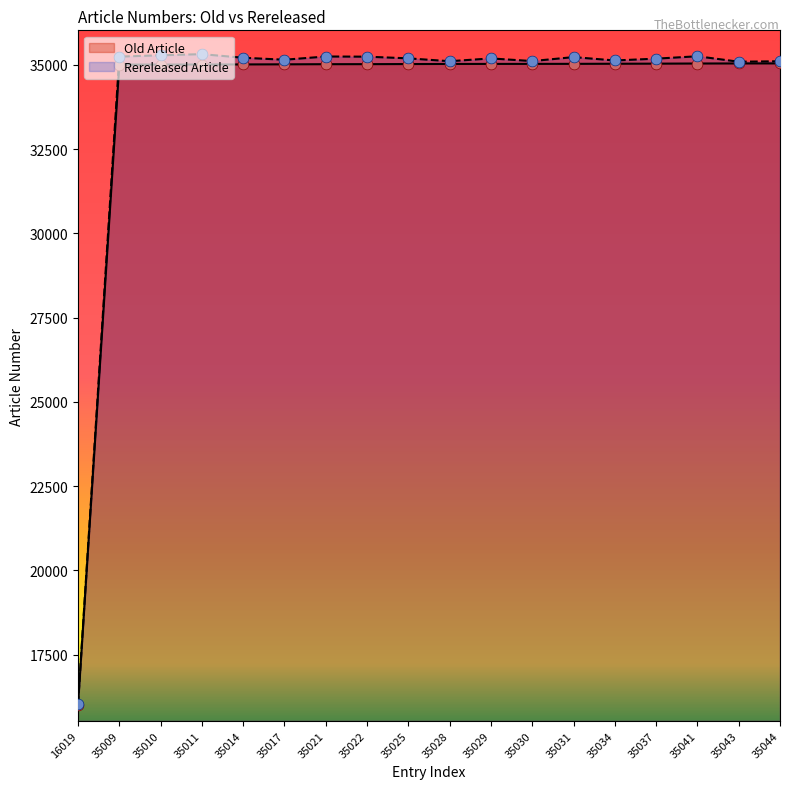

What are all the series names shown in the legend?

Old Article, Rereleased Article